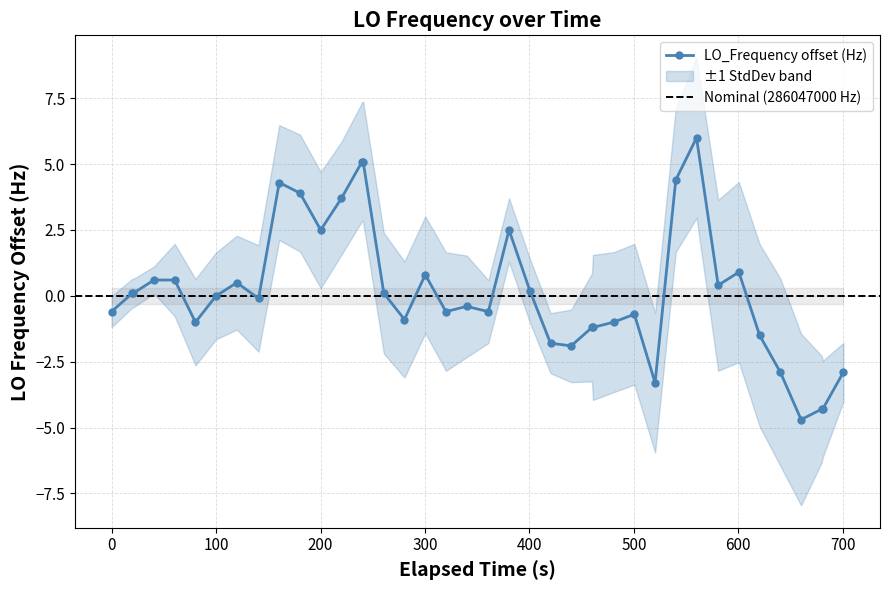

What is the value of the LO_Frequency offset (Hz) point at the 15th from the left?

5.1